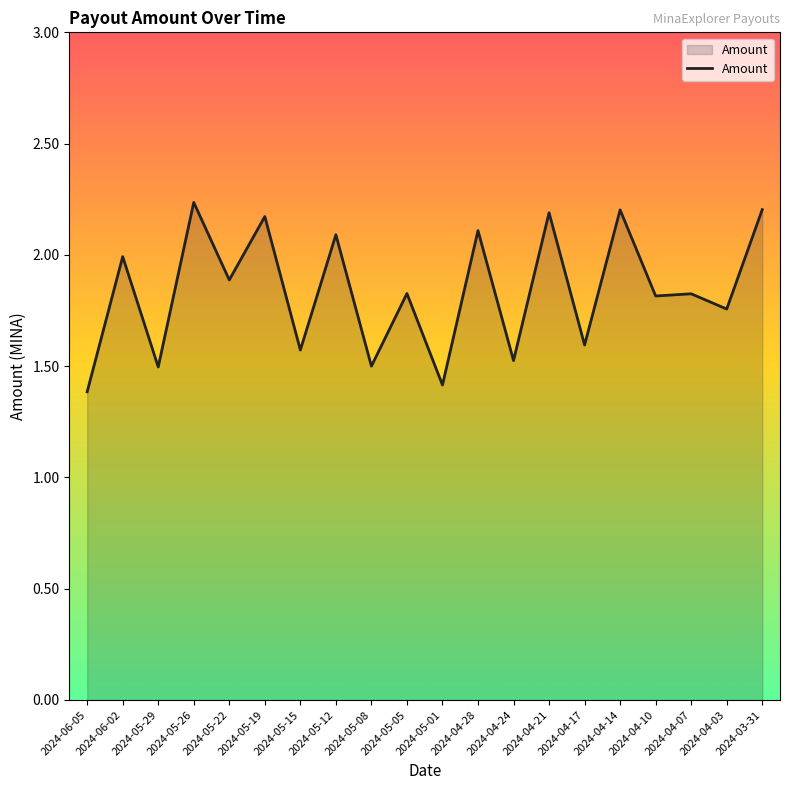

True or false: the data has more than 1 interior local peaks.

True